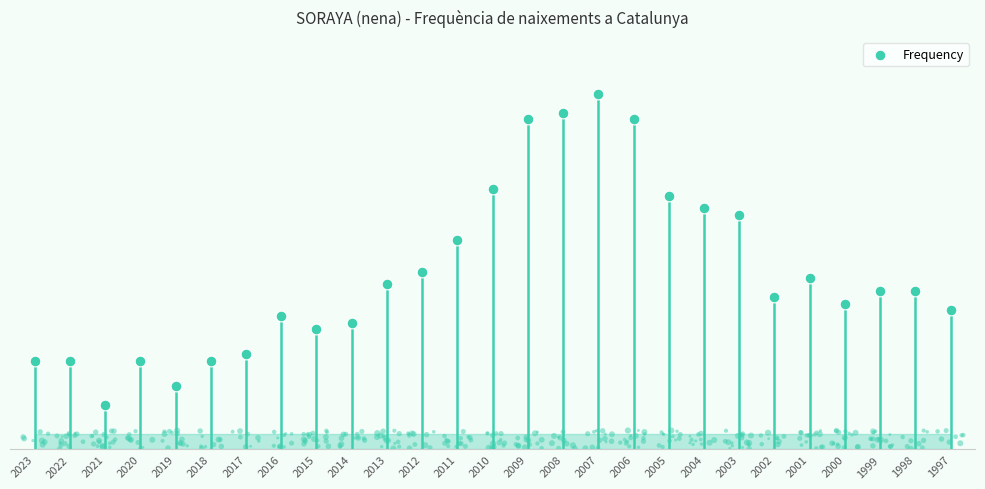

Between 2007 and 2016, which is larger?

2007